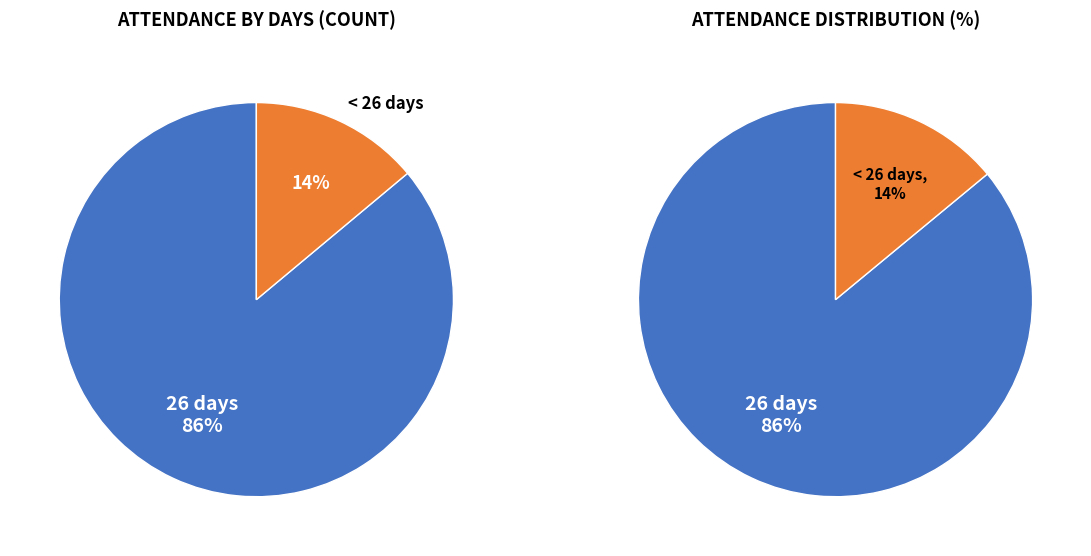

To the nearest percent, what portion does 26 days represent?

86%